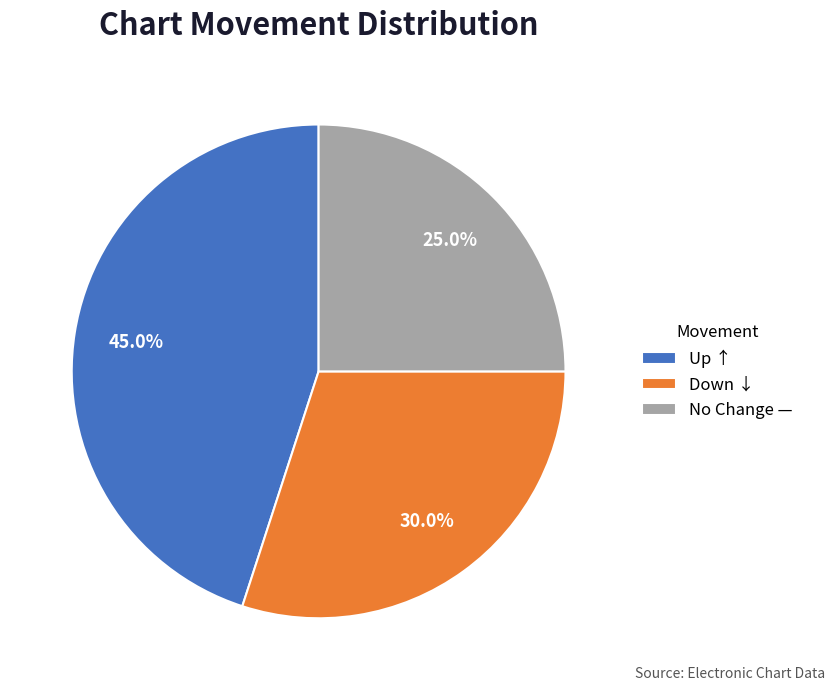

Rank the categories by value from highest to lowest.

Up ↑, Down ↓, No Change —